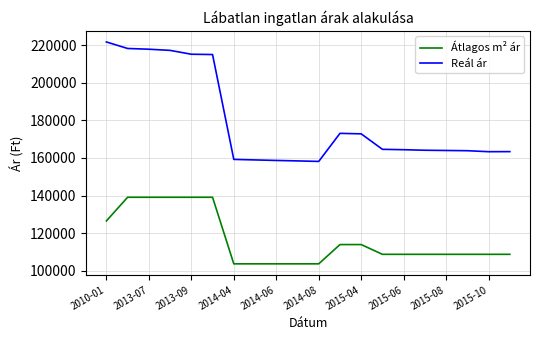

What is the highest value of the Átlagos m² ár series?

139130